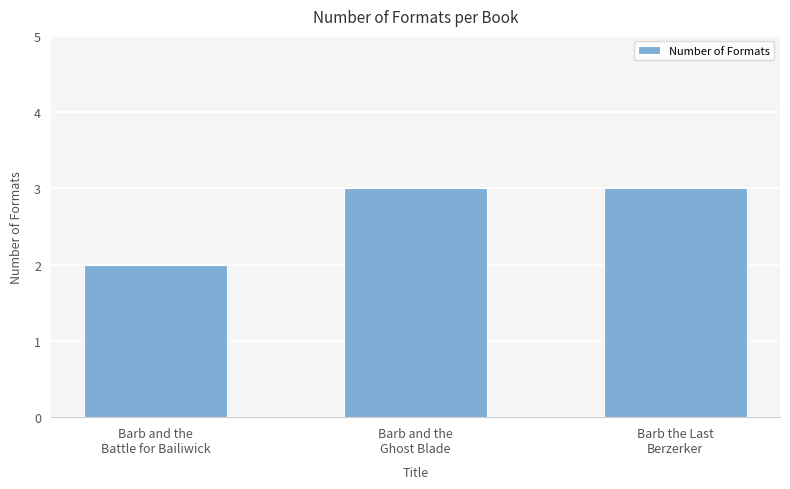

What is the sum of all values?

8